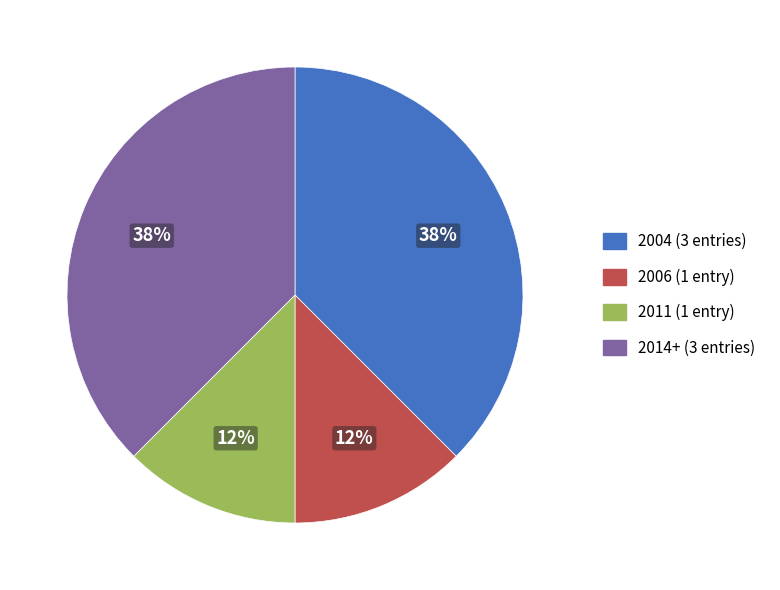

To the nearest percent, what is the average slice percentage?

25%